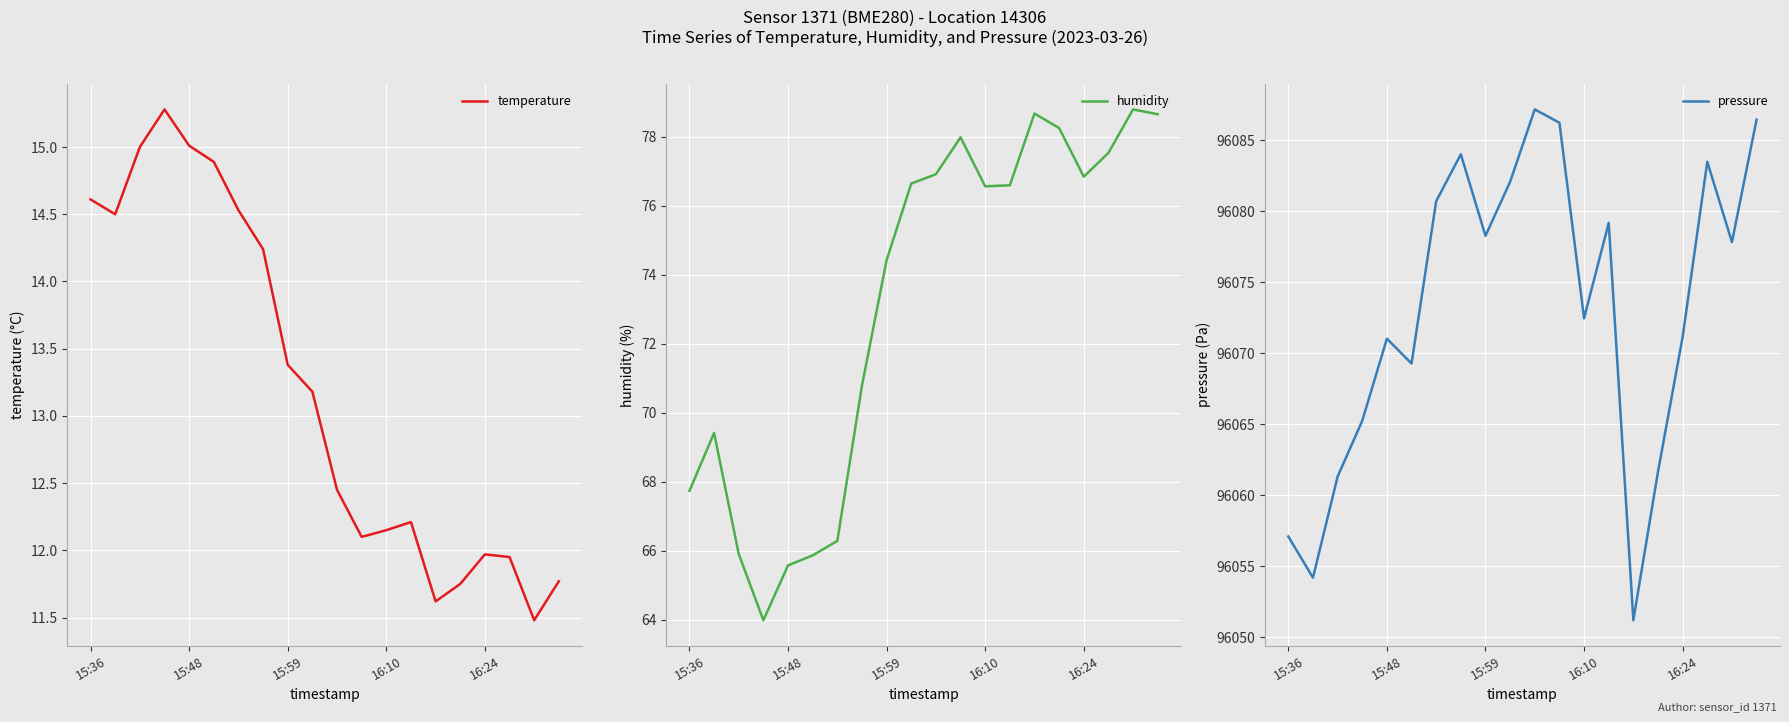

How many lines are shown in the chart?

3